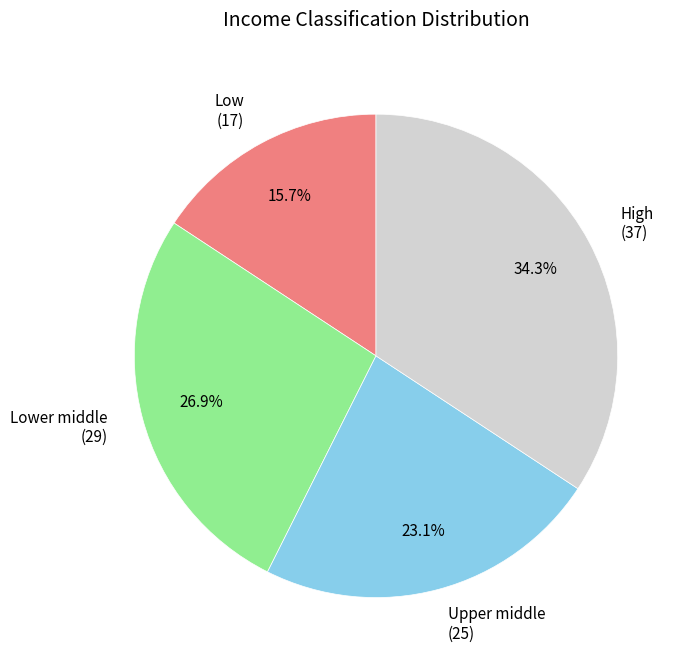

Is High (37) the majority of the pie?

No